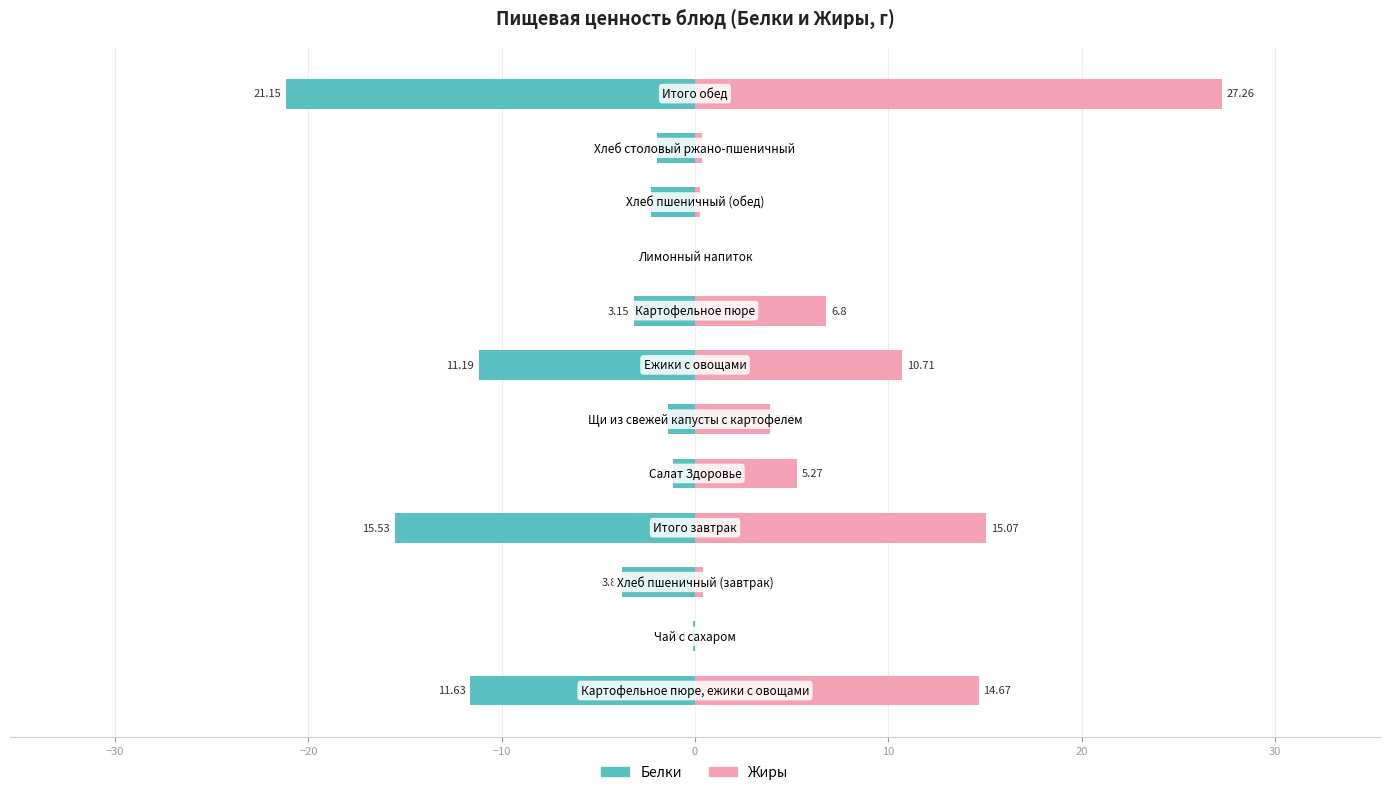

List the series in order of their overall mean, lowest first.

Белки, Жиры